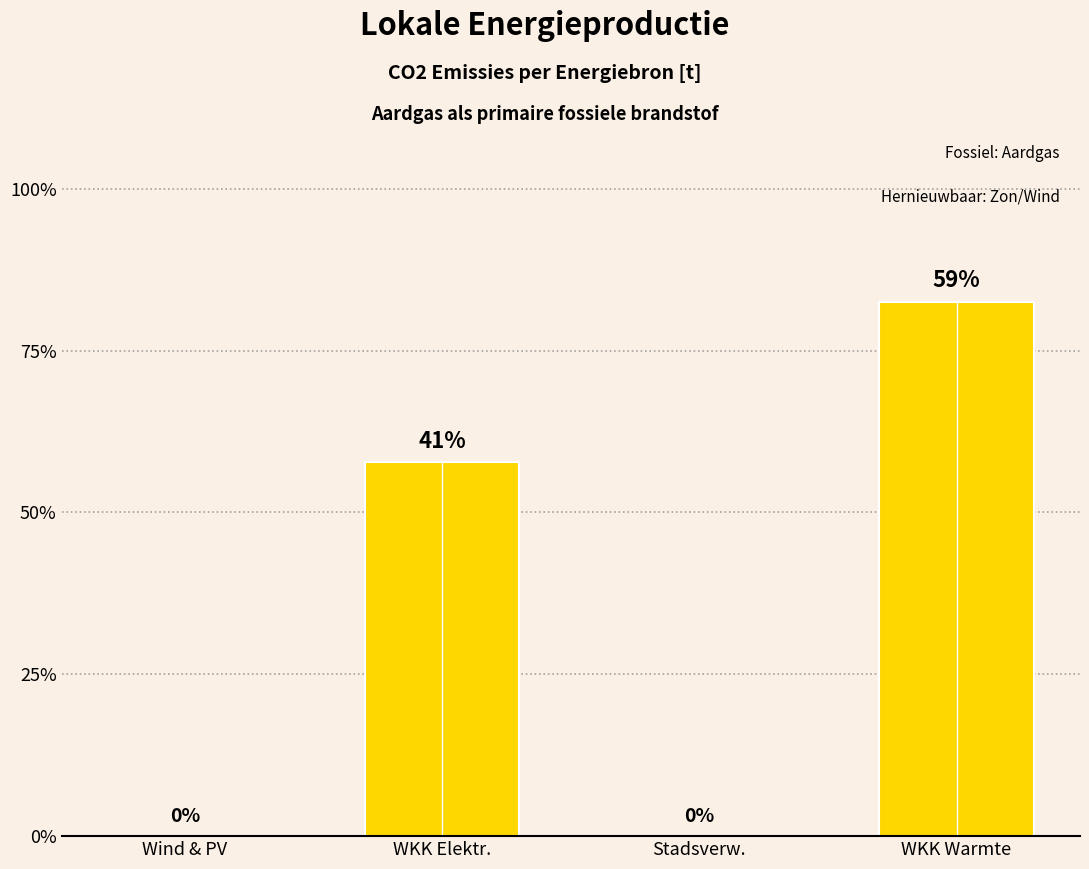

Rank the categories by value from lowest to highest.

Wind & PV, Stadsverw., WKK Elektr., WKK Warmte